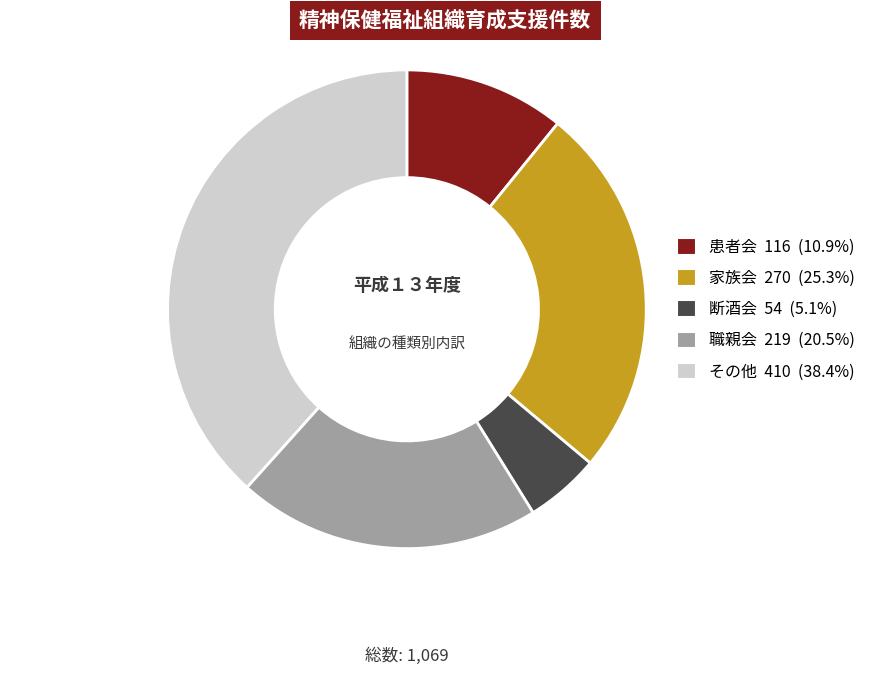

True or false: その他 accounts for 33% of the total.

False